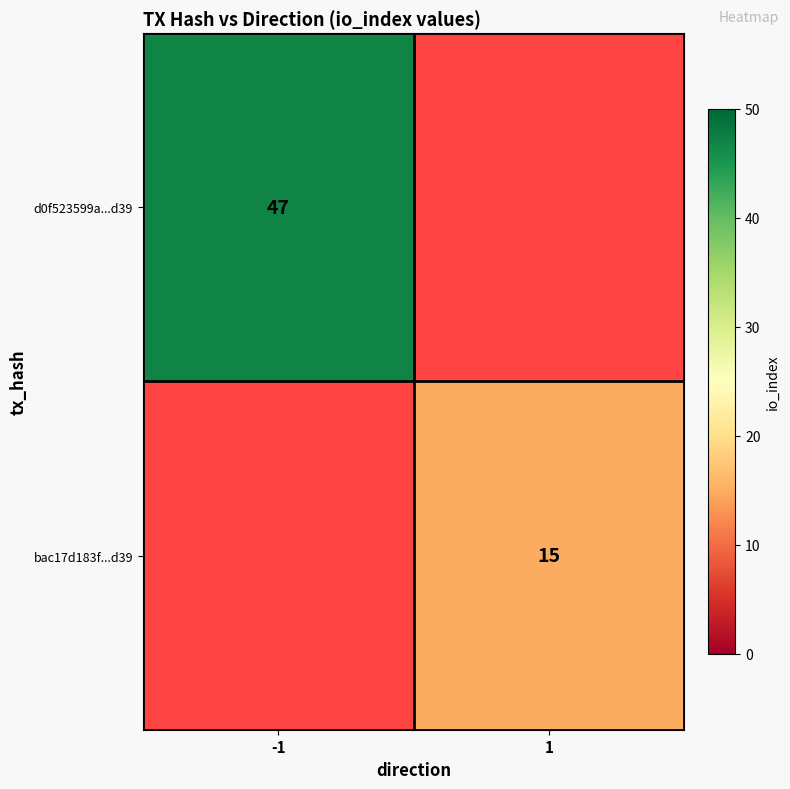

The value of bac17d183f...d39 at 1 is 22.5. True or false?

False